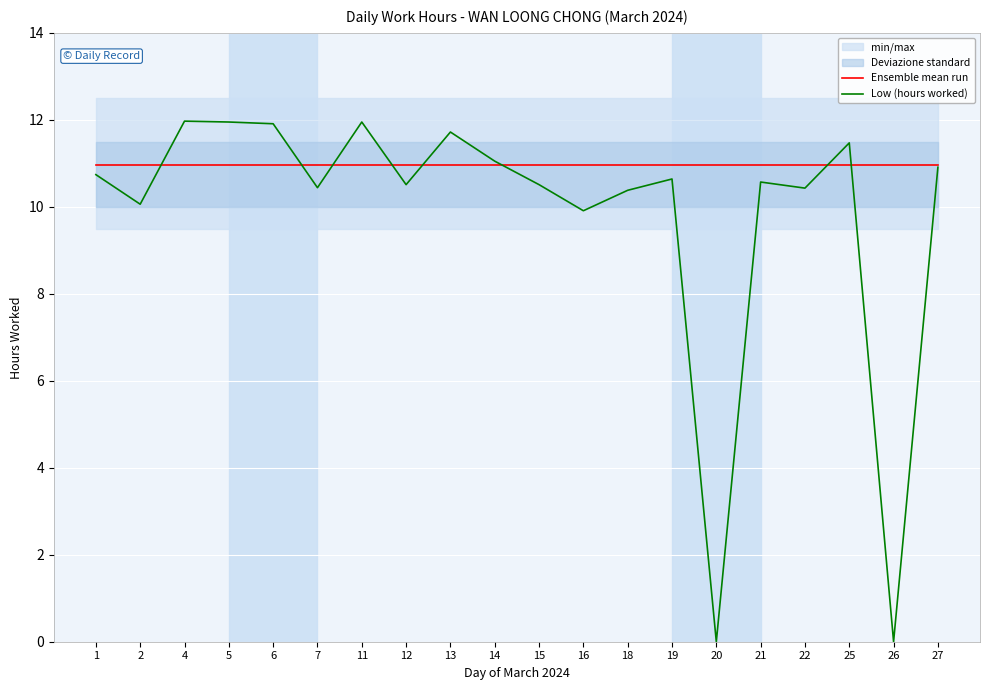

Is it true that Ensemble mean run equals 4.4 at 2?

False